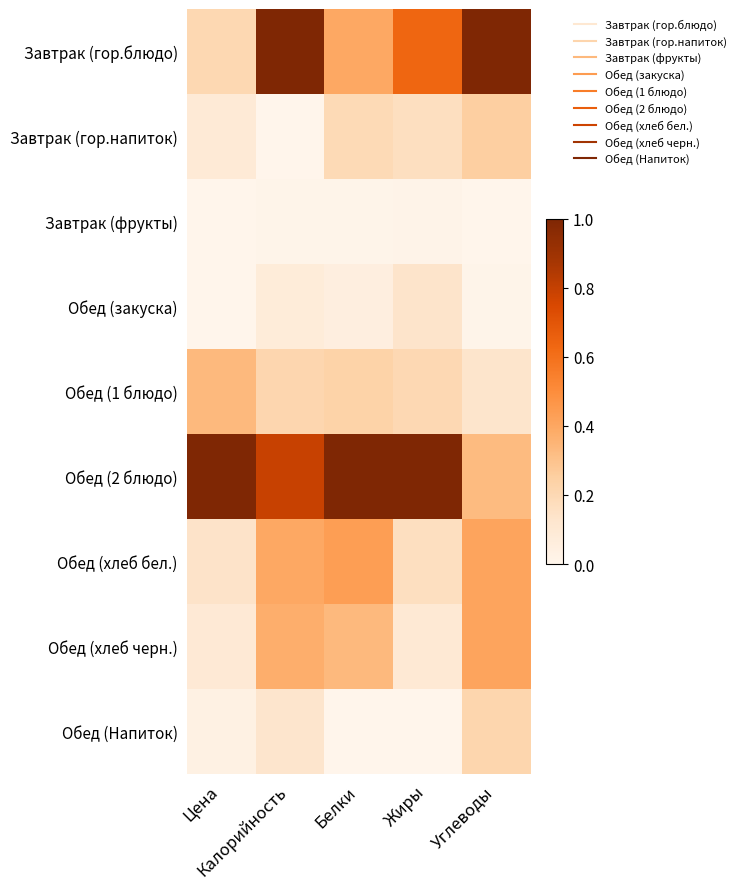

What is the spread (max minus min) of values at Цена?

1.0